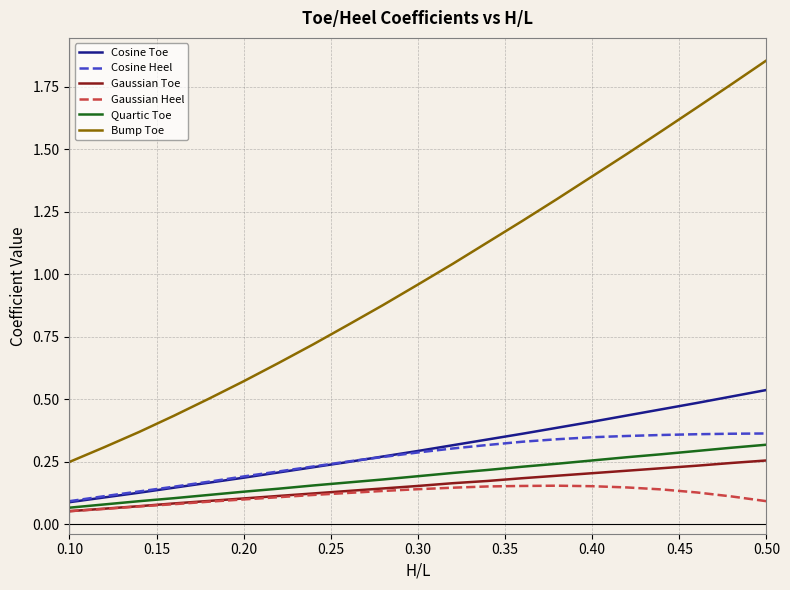

True or false: Bump Toe and Cosine Heel cross at least once.

False